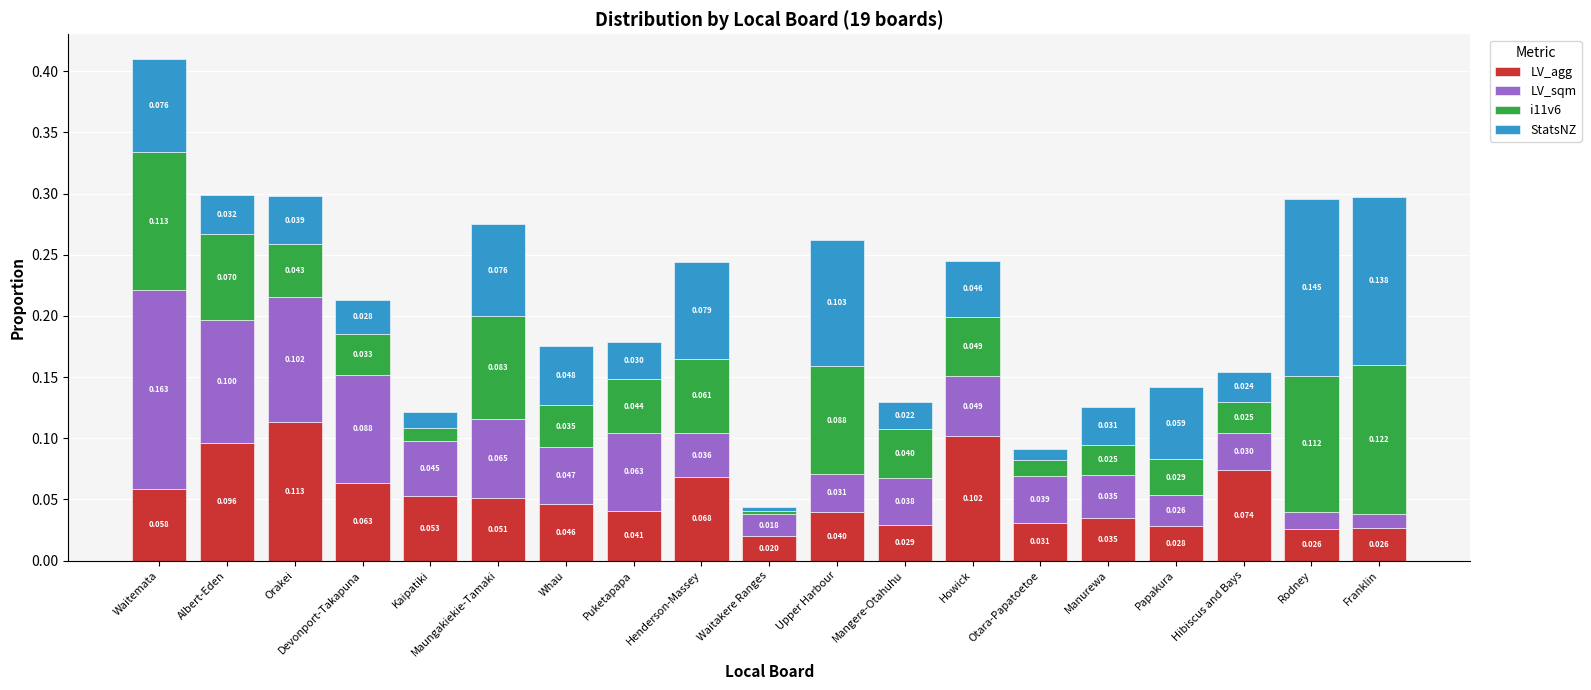

Where is LV_agg nearest to the value 0?

Waitakere Ranges